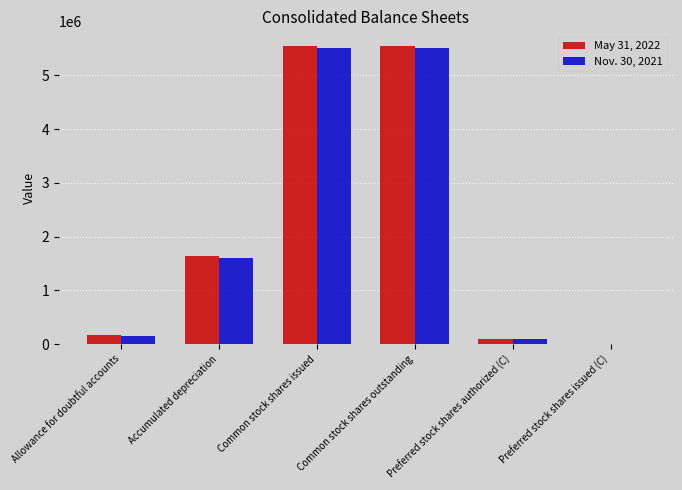

Reading left to right, extract all data points from this chart.

May 31, 2022: Allowance for doubtful accounts=170186	Accumulated depreciation=1647198	Common stock shares issued=5541342	Common stock shares outstanding=5541342	Preferred stock shares authorized (C)=100000	Preferred stock shares issued (C)=10000
Nov. 30, 2021: Allowance for doubtful accounts=150493	Accumulated depreciation=1609127	Common stock shares issued=5515342	Common stock shares outstanding=5515342	Preferred stock shares authorized (C)=100000	Preferred stock shares issued (C)=10000